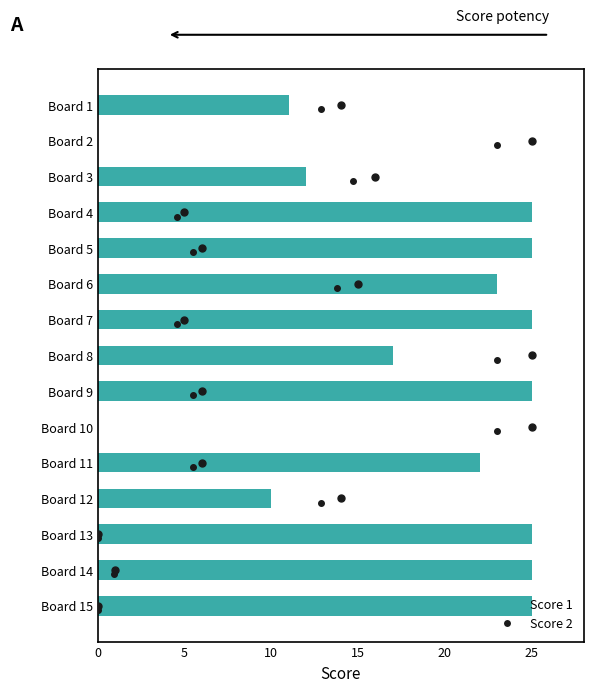

What is the maximum value shown in the chart?

25